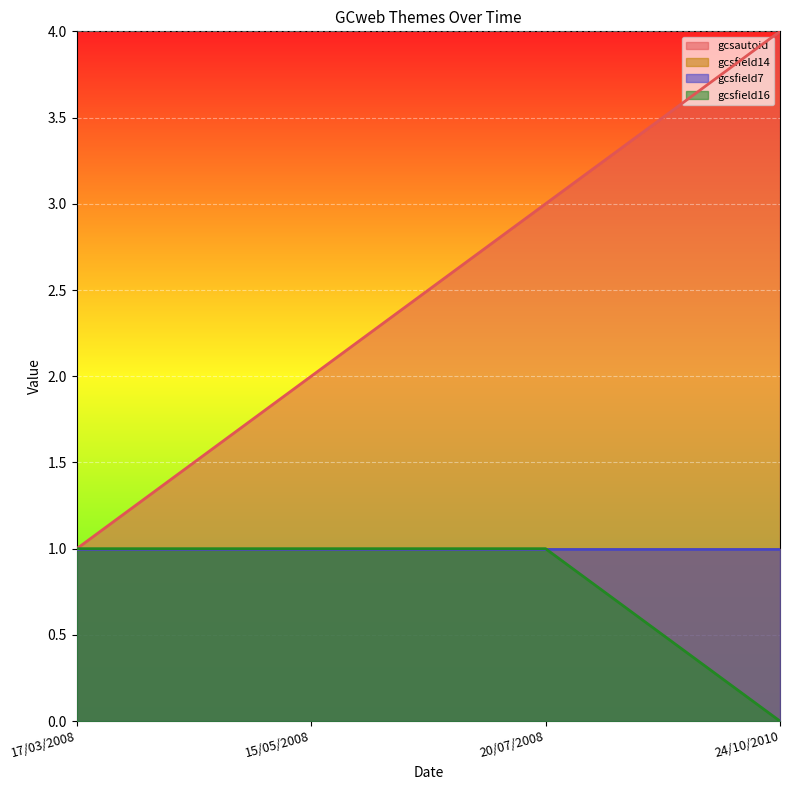

What is the total value across all series at 15/05/2008?

3